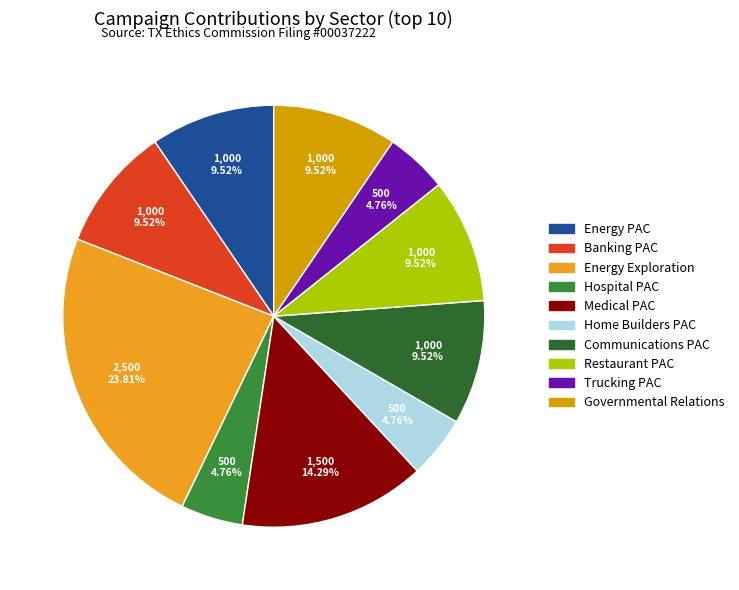

How many slices are in this pie chart?

10